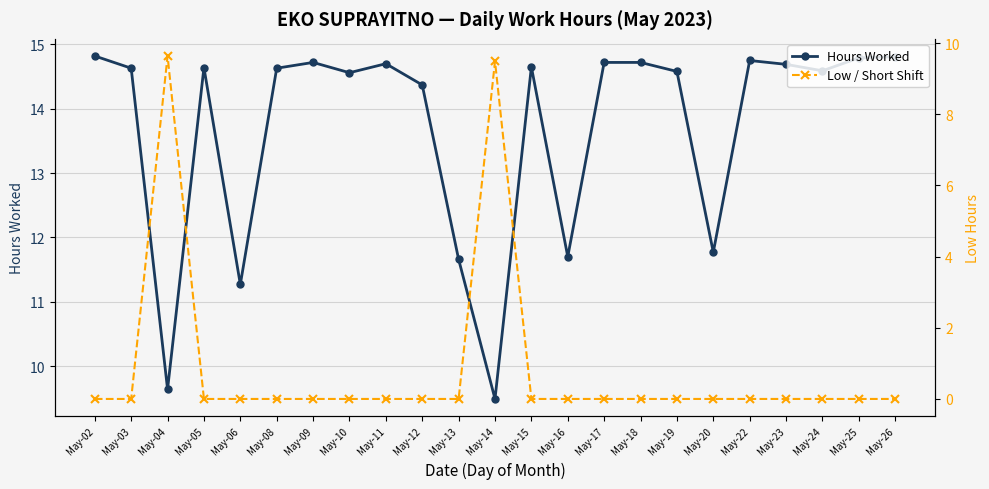

True or false: Low / Short Shift has more than 2 points higher than both neighbors.

False